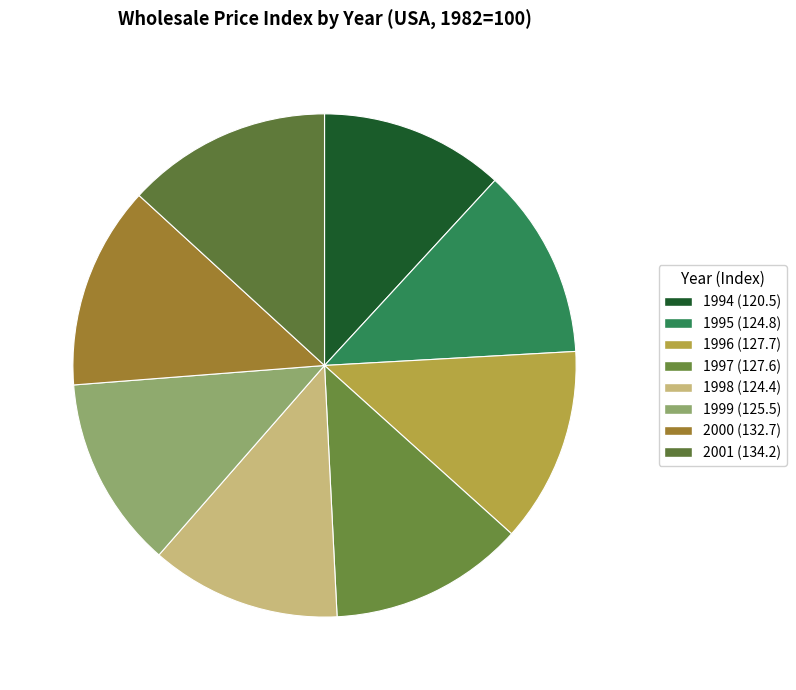

The 1996 slice represents 27% of the pie. True or false?

False